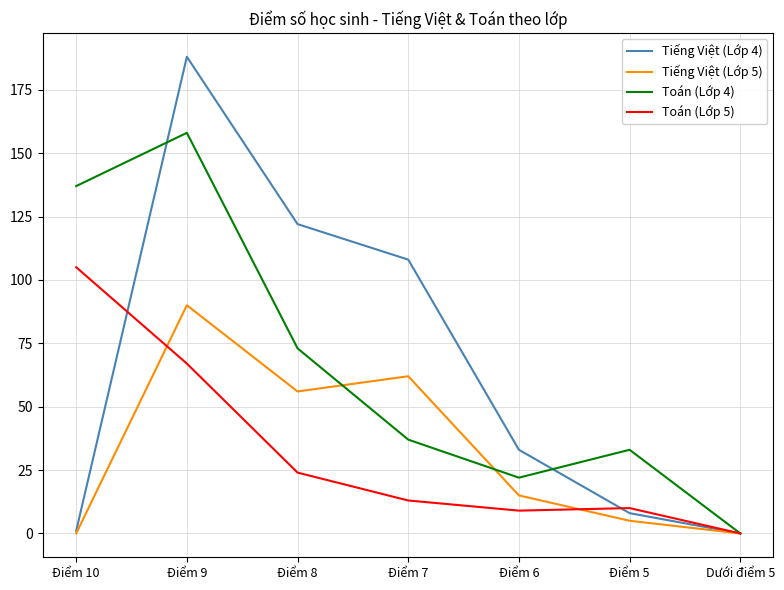

What is the sum of all Toán (Lớp 5) values?

228